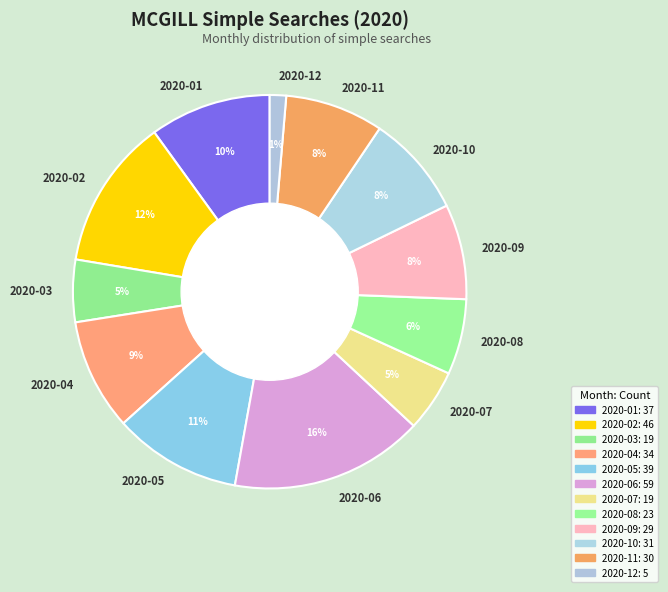

What is the largest slice in the pie chart?

2020-06